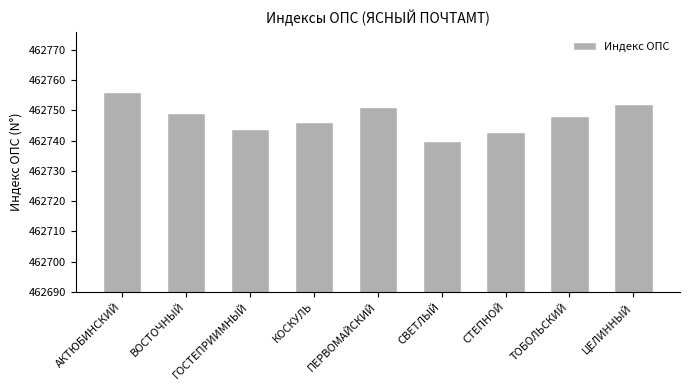

What is the label of the 2nd bar from the left?

ВОСТОЧНЫЙ